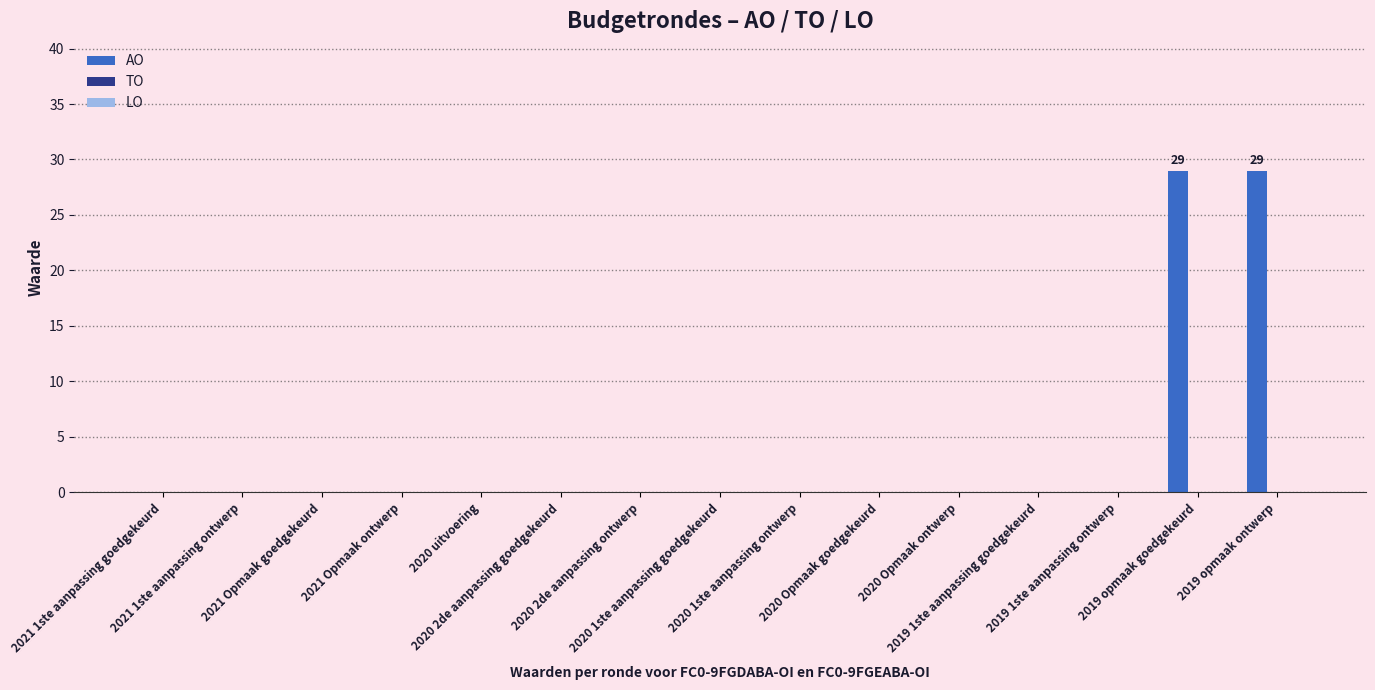

What is the greatest value displayed?

29